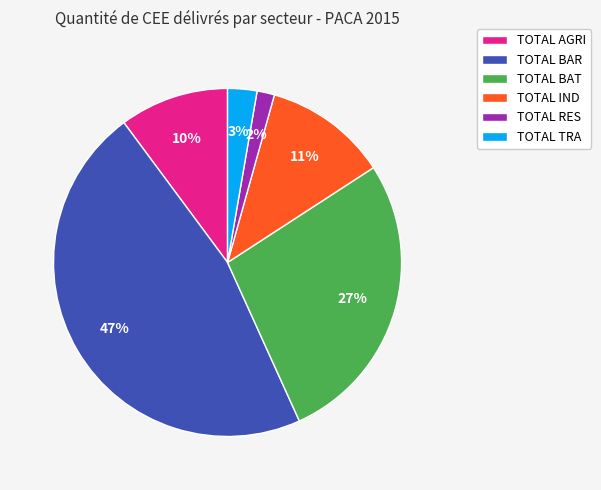

Rank the categories by value from lowest to highest.

TOTAL RES, TOTAL TRA, TOTAL AGRI, TOTAL IND, TOTAL BAT, TOTAL BAR